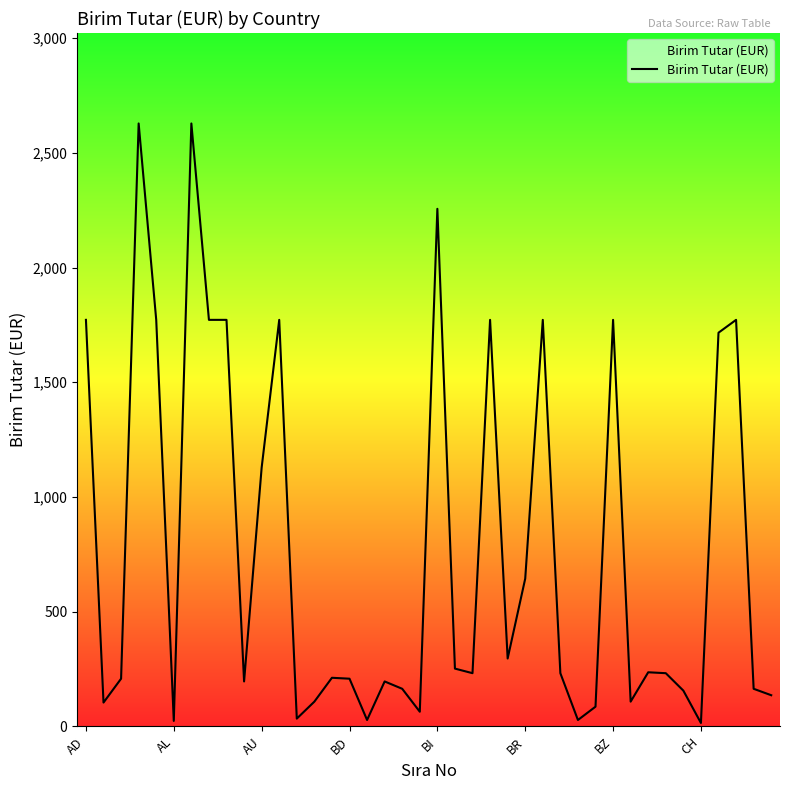

What is the greatest value displayed?

2628